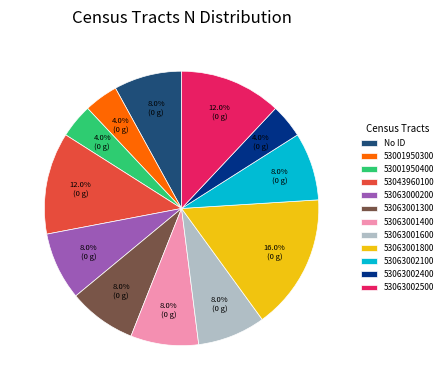

What is the largest slice in the pie chart?

53063001800